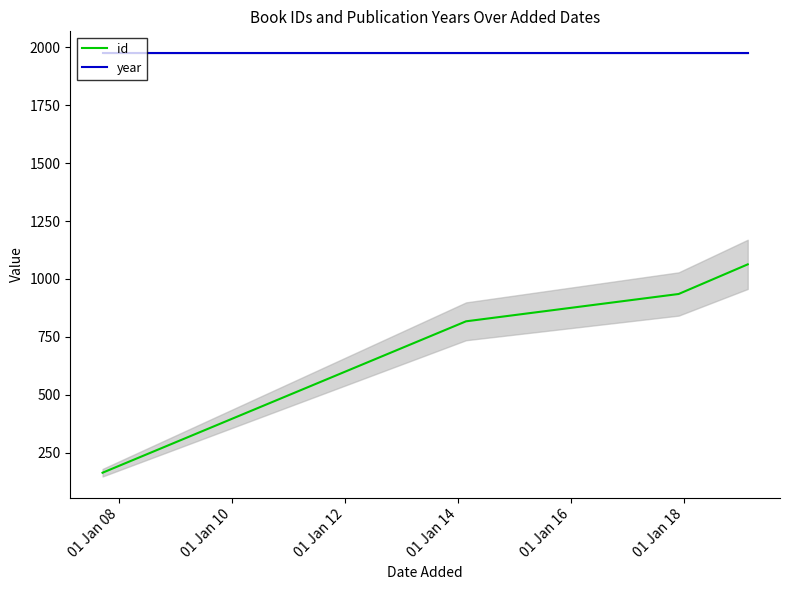

How many distinct data groups are displayed?

2